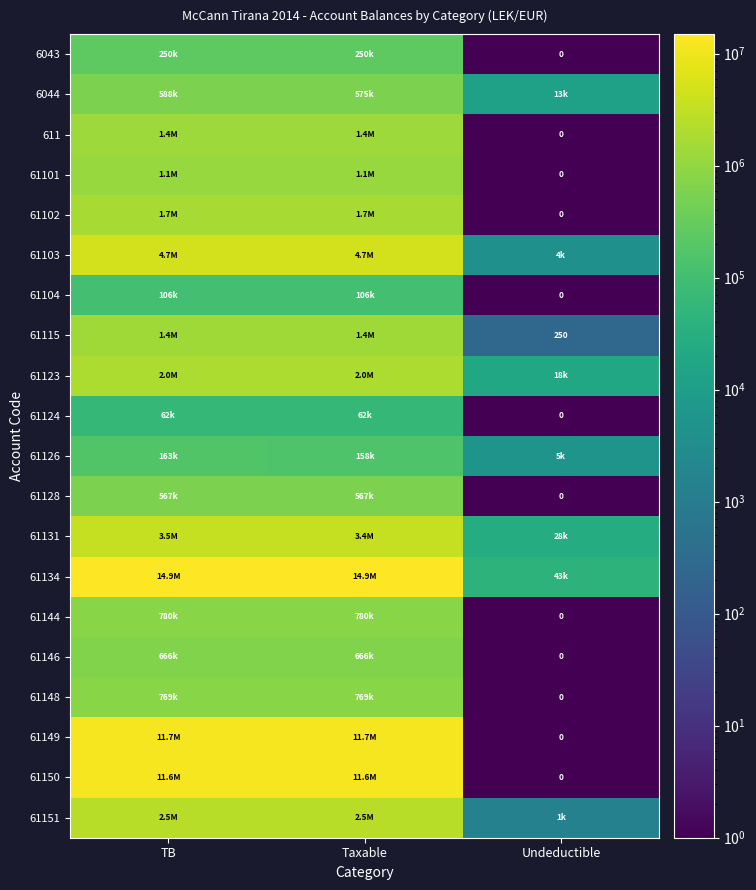

Read the 61149 value at Taxable.

11717876.6